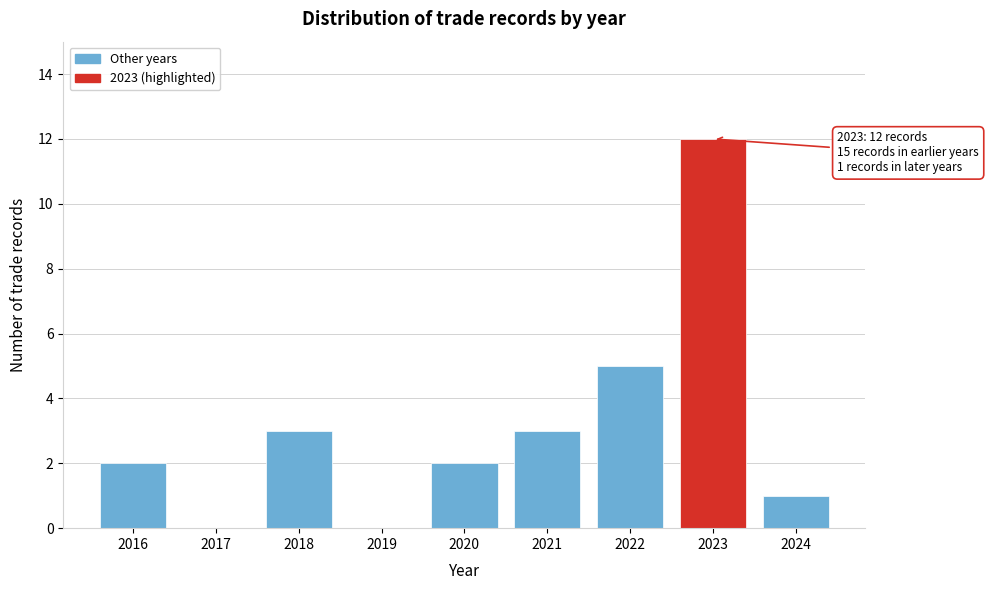

Reading right to left, extract all data points from this chart.

2024=1	2023=12	2022=5	2021=3	2020=2	2019=0	2018=3	2017=0	2016=2